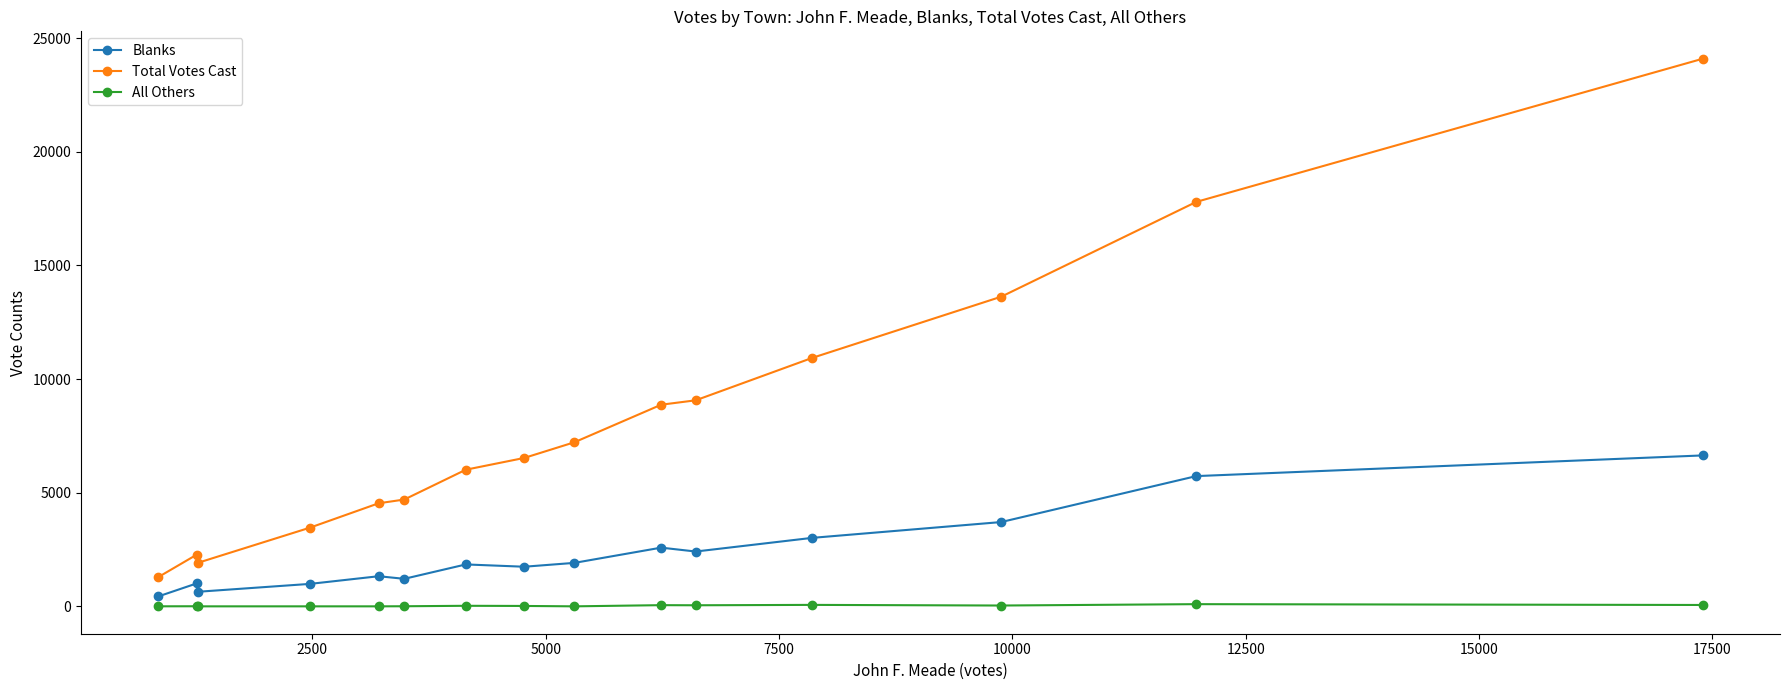

What are all the series names shown in the legend?

Blanks, Total Votes Cast, All Others